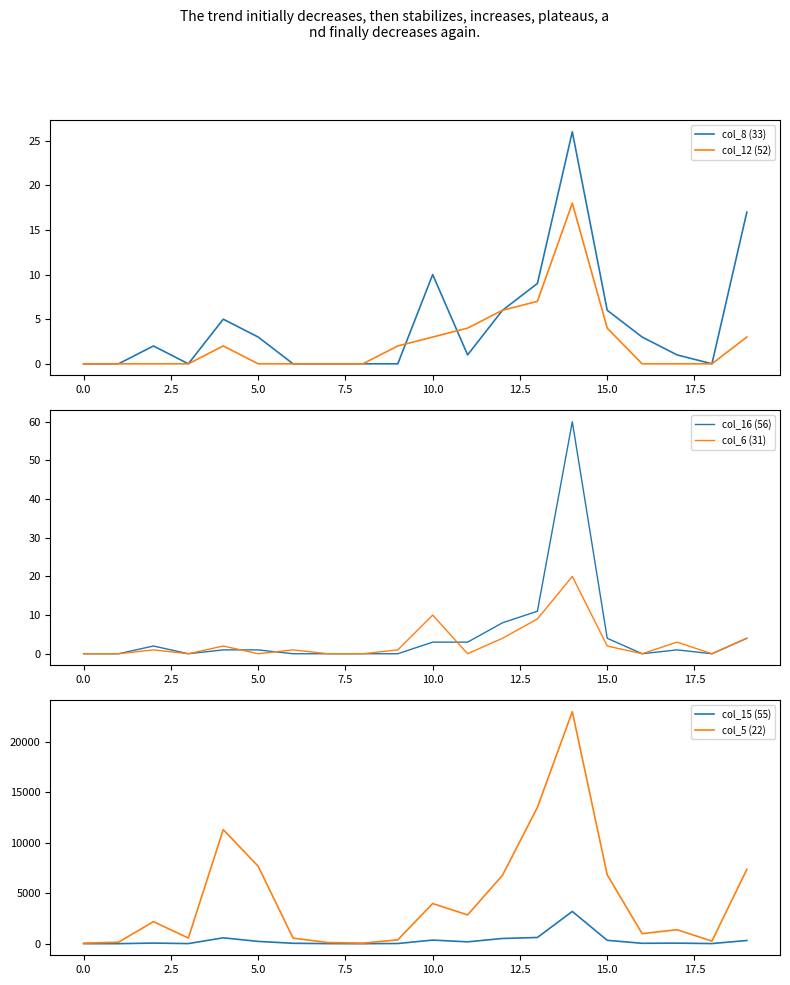

Reading left to right, what are all the values shown in this chart?

col_8 (33): 0	0	2	0	5	3	0	0	0	0	10	1	6	9	26	6	3	1	0	17
col_12 (52): 0	0	0	0	2	0	0	0	0	2	3	4	6	7	18	4	0	0	0	3
col_16 (56): 0	0	2	0	1	1	0	0	0	0	3	3	8	11	60	4	0	1	0	4
col_6 (31): 0	0	1	0	2	0	1	0	0	1	10	0	4	9	20	2	0	3	0	4
col_15 (55): 4	5	62	12	583	229	42	7	3	19	358	186	519	617	3201	336	41	56	14	319
col_5 (22): 55	151	2190	563	11317	7683	551	116	55	383	3985	2856	6789	13522	23014	6831	997	1389	258	7375